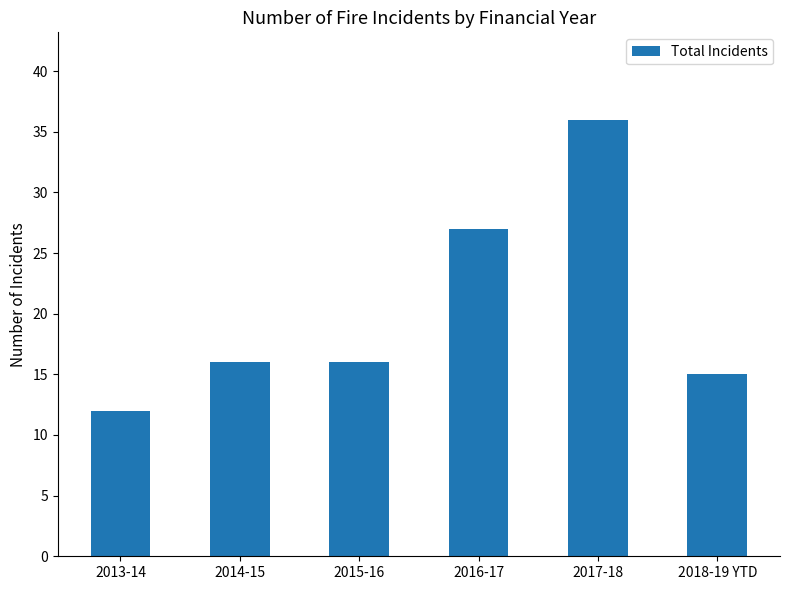

Read the value at 2013-14, to the nearest 10.

10